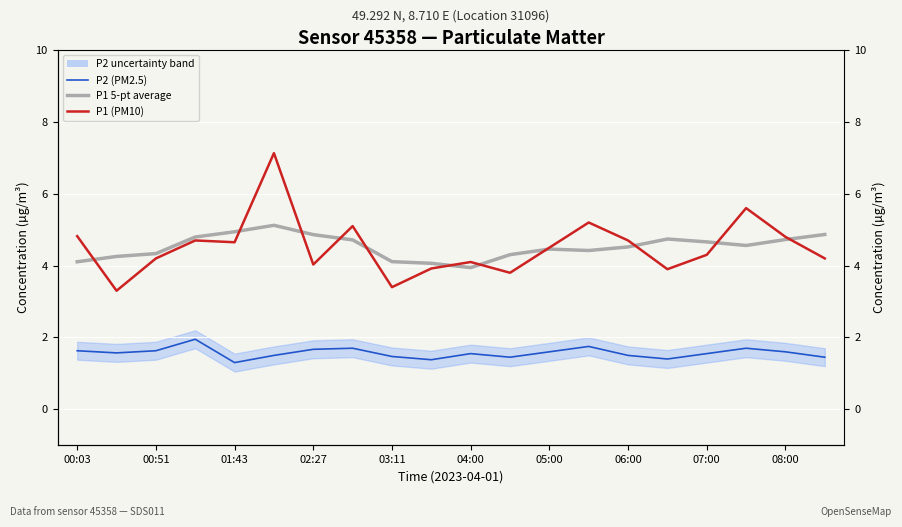

What is the difference between the maximum and minimum values in the P2 (PM2.5) series?

0.6